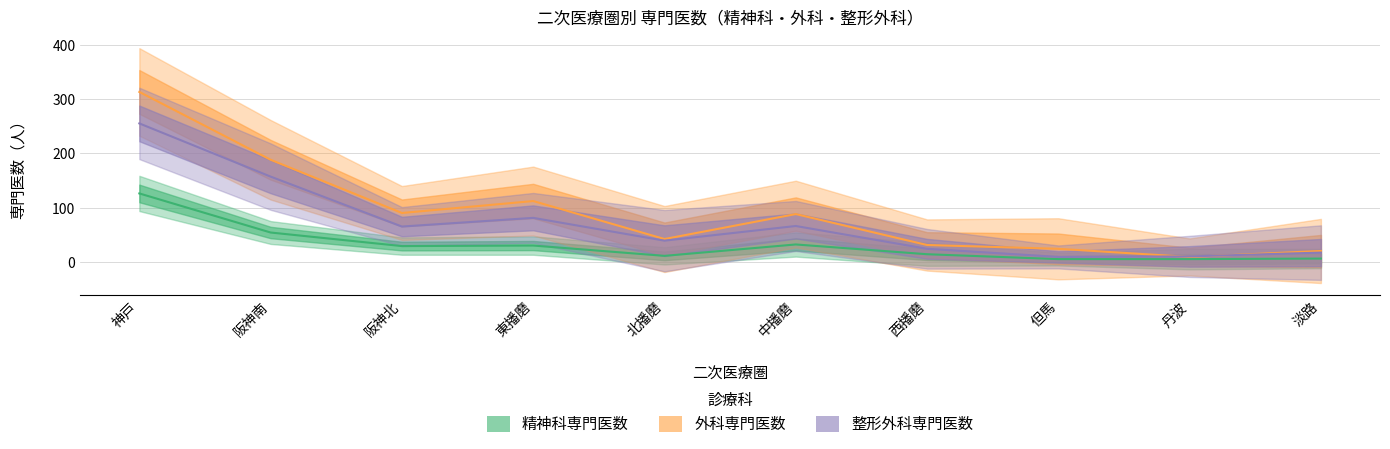

What is the total value across all series at 西播磨?

69